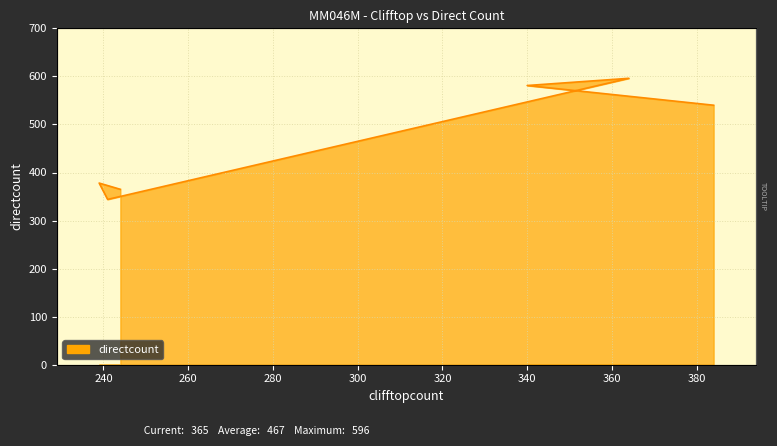

Reading left to right, what are all the values shown in this chart?

384=540	340=581	364=596	241=344	239=378	244=365